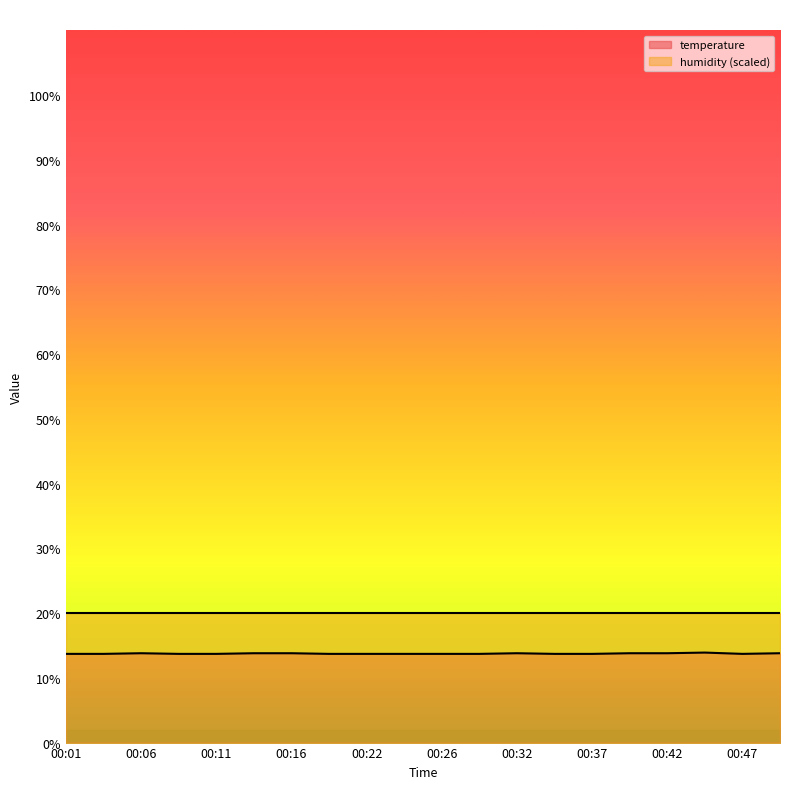

How many values are between 13 and 14?

20